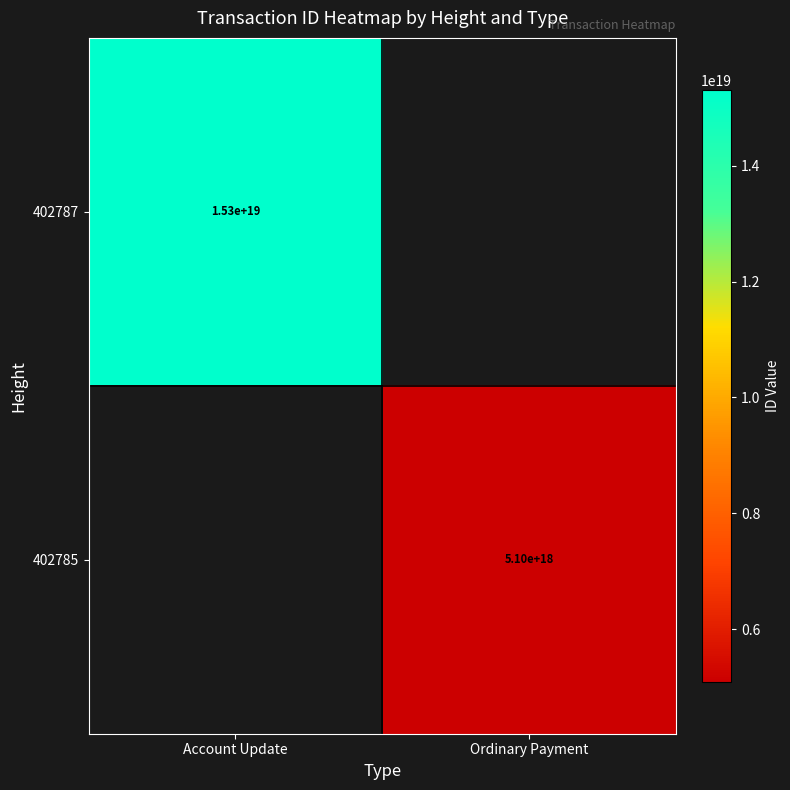

At which category does the chart reach its minimum across all series?

Ordinary Payment